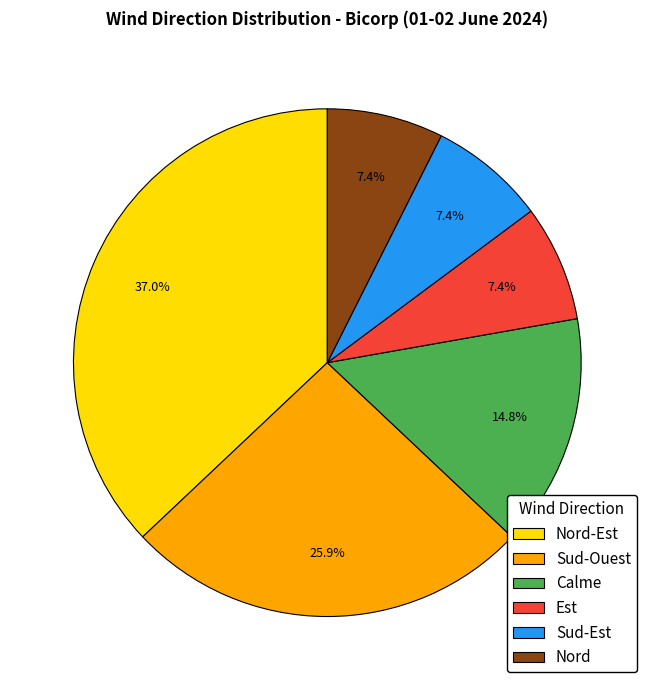

Is there any slice that represents more than half of the pie?

No